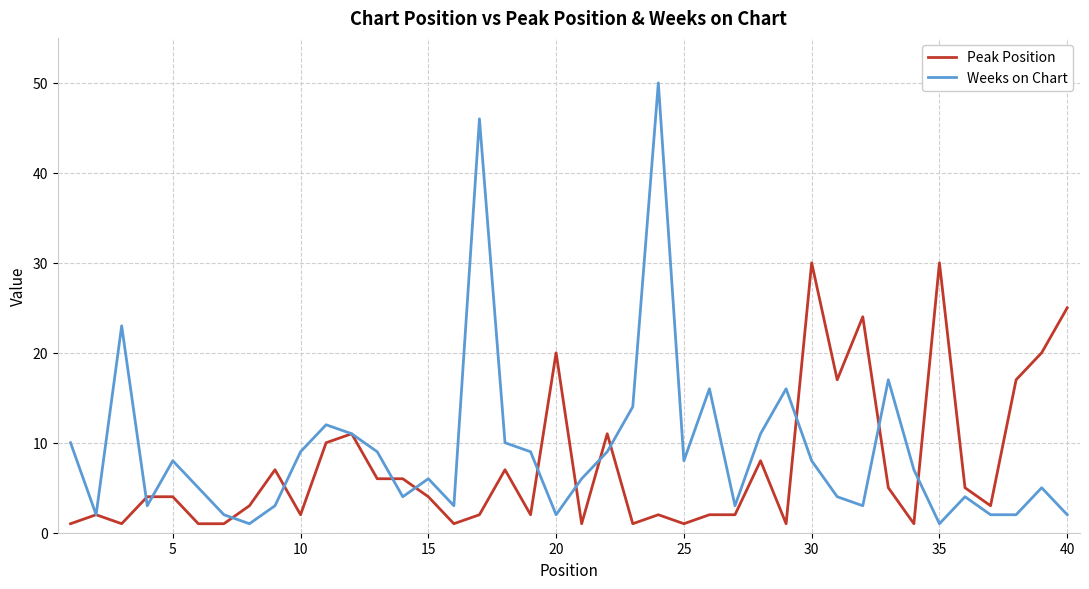

Rank the series by their maximum value, from lowest to highest.

Peak Position, Weeks on Chart